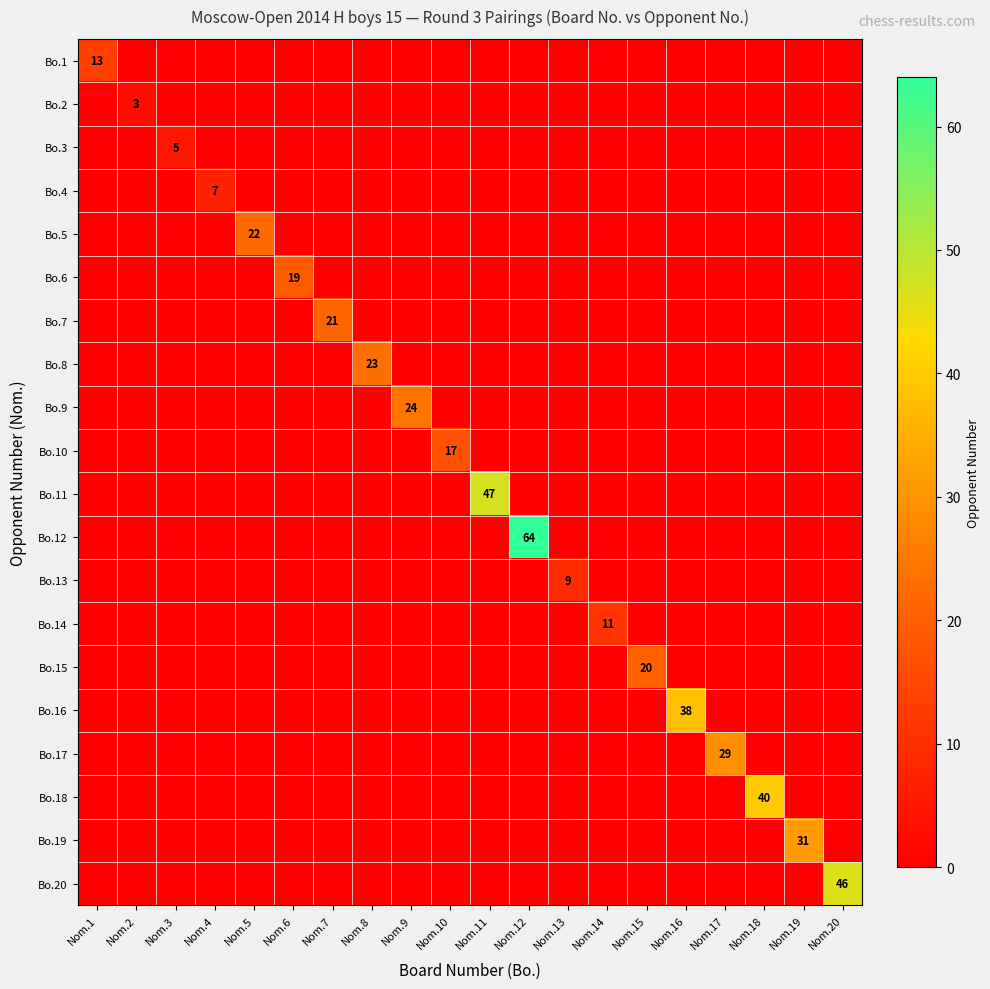

How many distinct data groups are displayed?

20